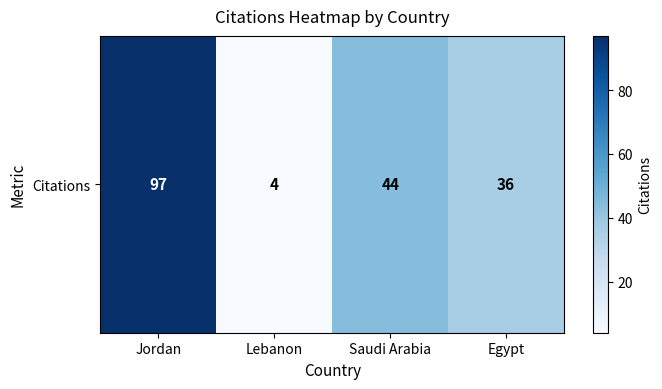

Approximately how many times larger is the value at Lebanon compared to Egypt?

0.1